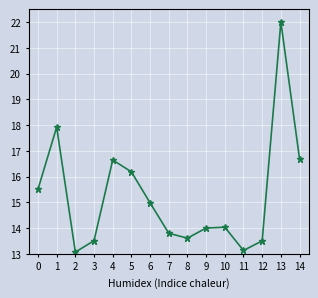

What is the average value?

15.2